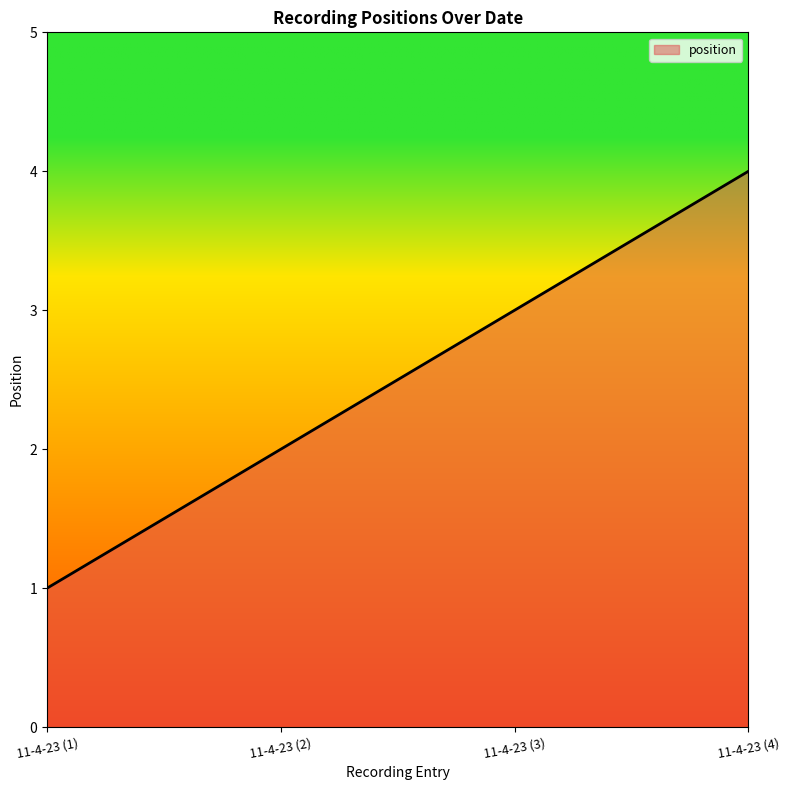

The value at 11-4-23 (1) is 1. True or false?

True